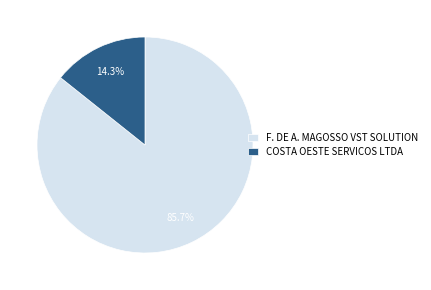

How many slices are in this pie chart?

2